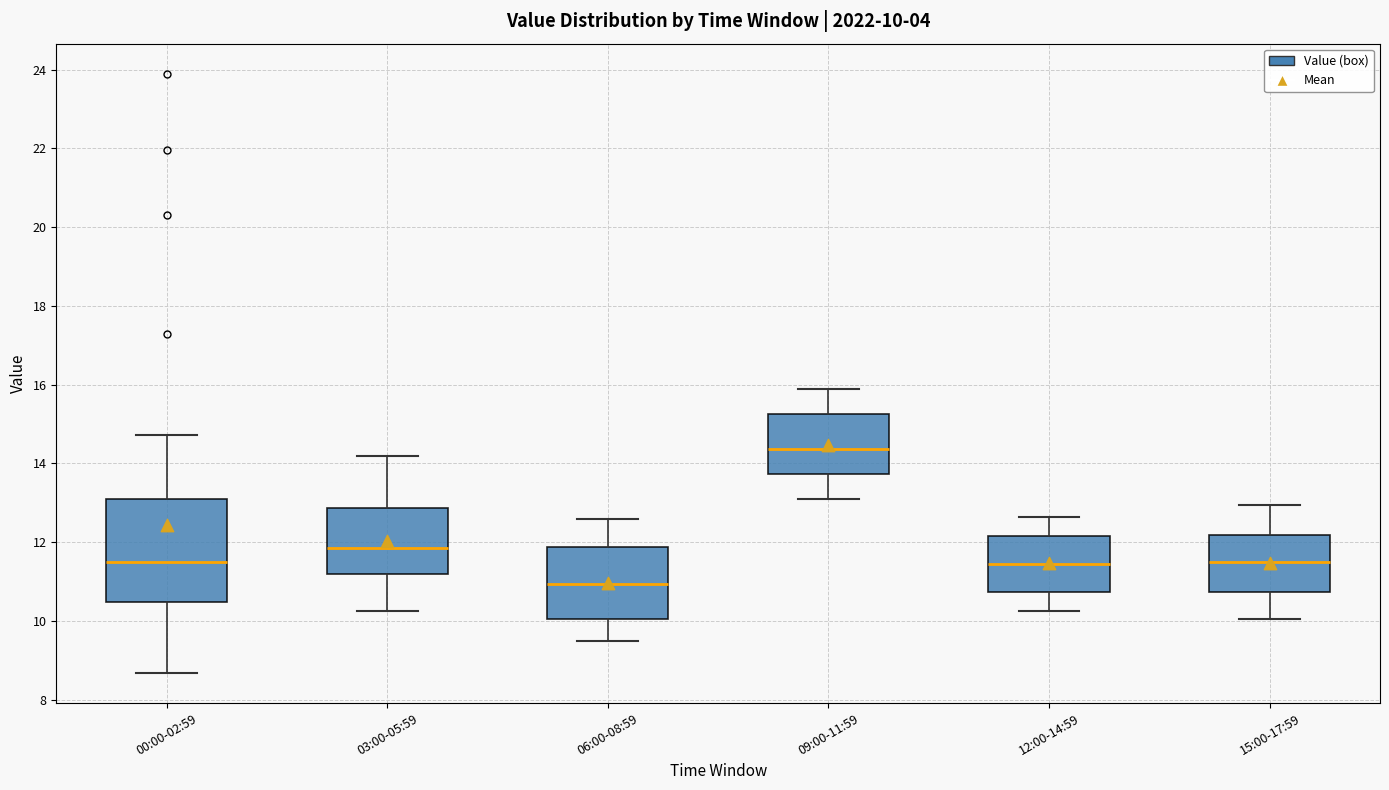

Comparing the boxes themselves (not the whiskers), which one is the tallest?

00:00-02:59